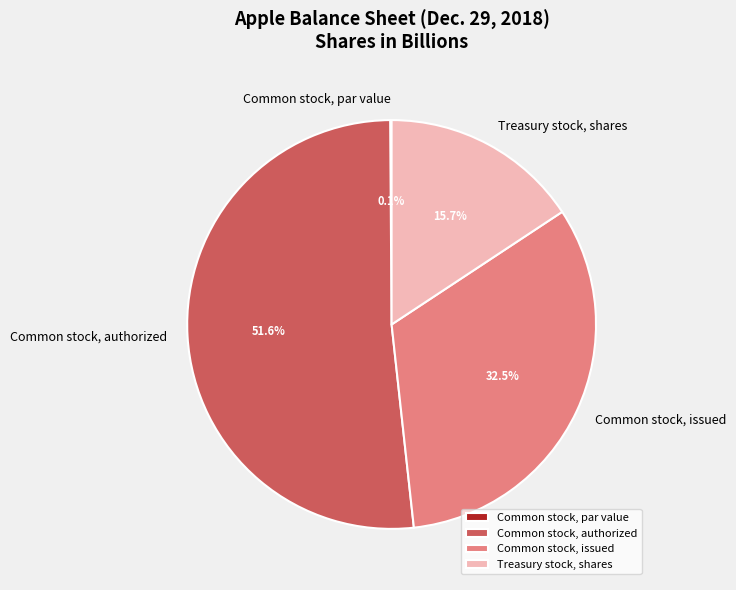

Which has a higher value, Treasury stock, shares or Common stock, authorized?

Common stock, authorized